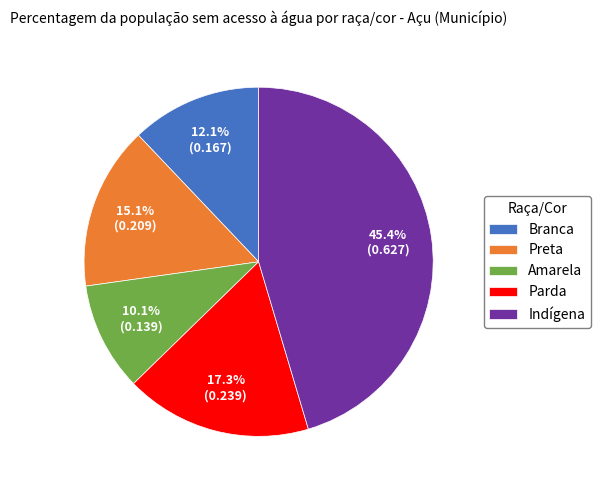

What percentage is NOT represented by Indígena?

54.6%